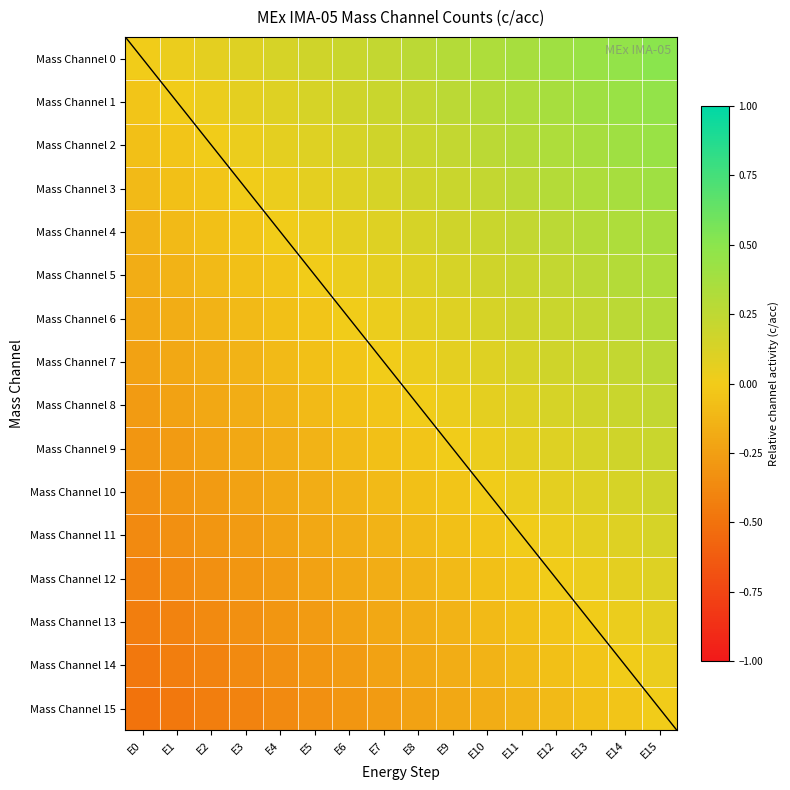

At which category is the sum across all series the highest?

E15